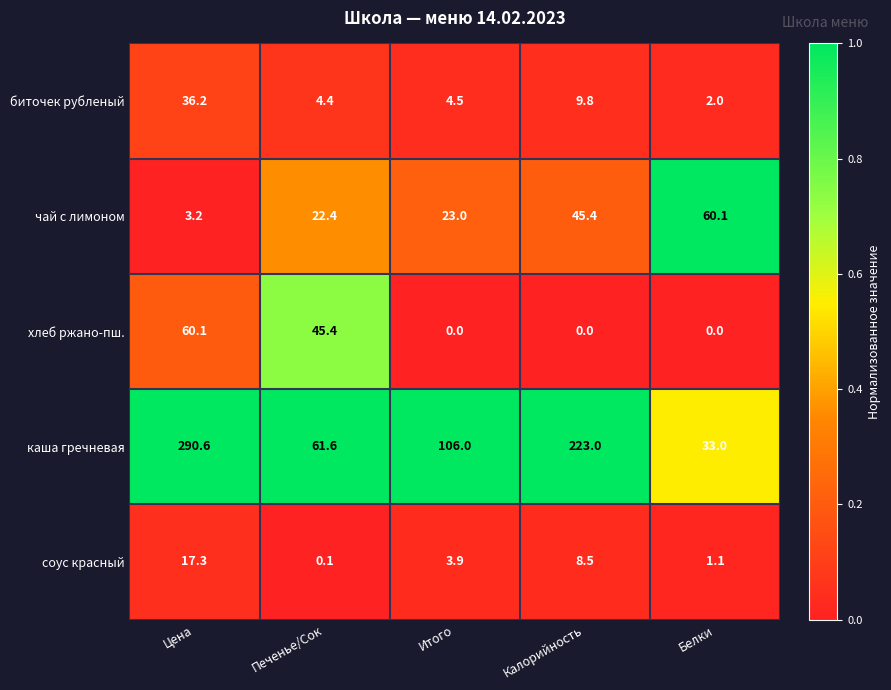

At which category is the sum across all series the highest?

Цена